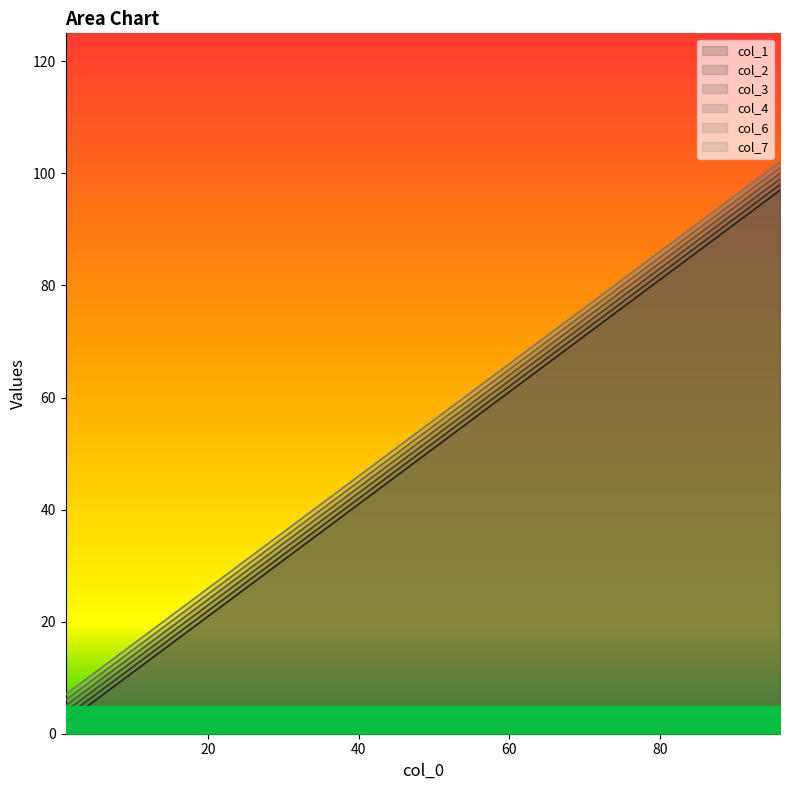

Between 51 and 71, which is larger?

71